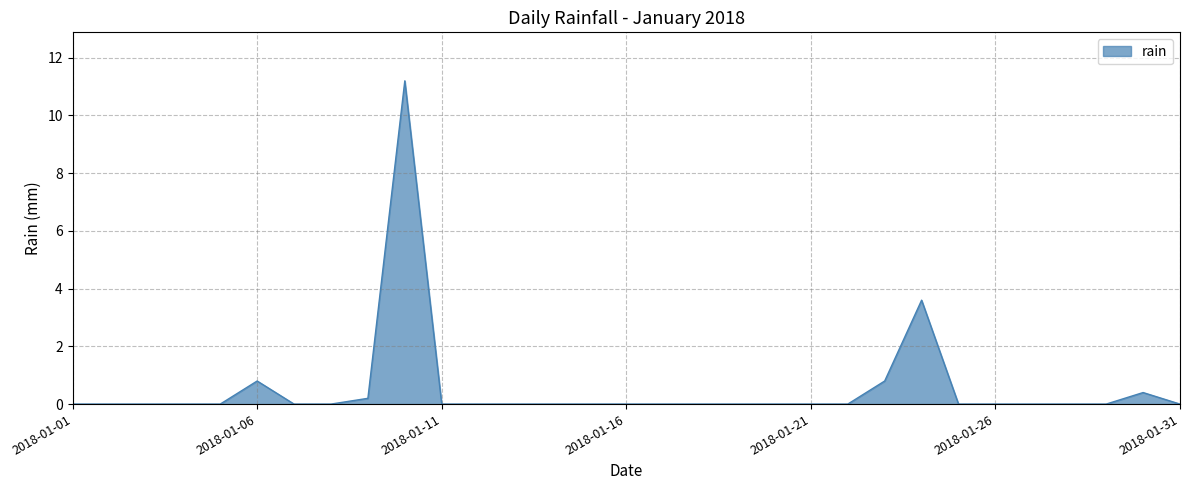

What is the greatest value displayed?

11.2